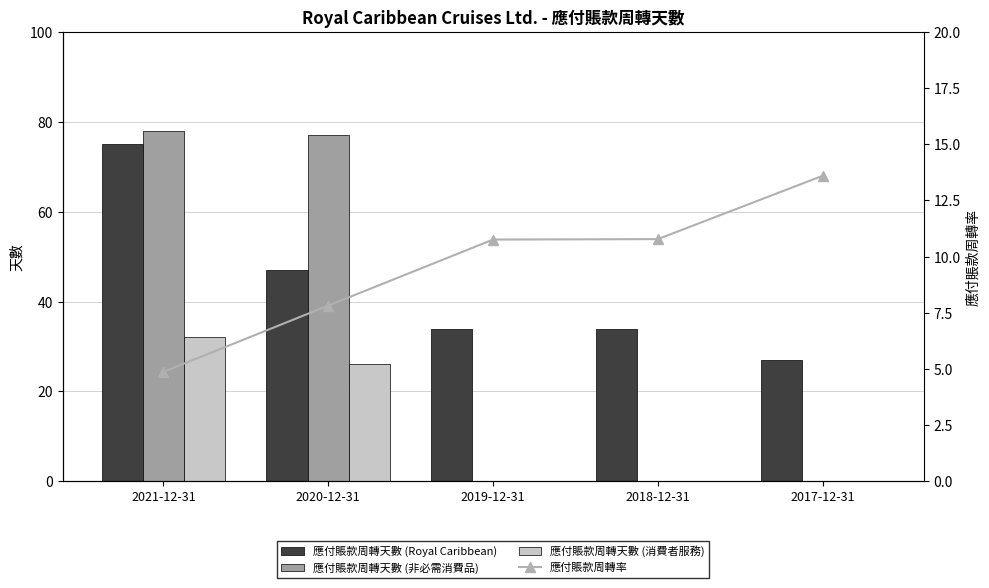

What is the value of the 應付賬款周轉率 bar at the 2nd from the left?

7.8